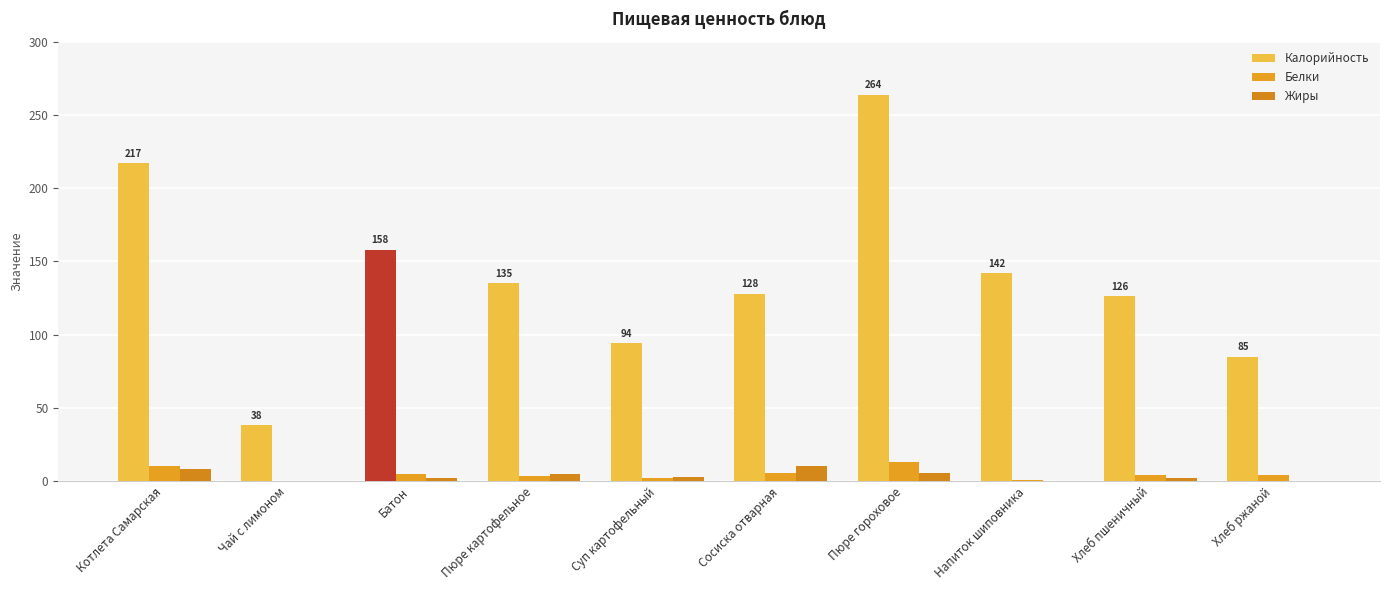

Which series changed the most between Батон and Хлеб пшеничный?

Калорийность